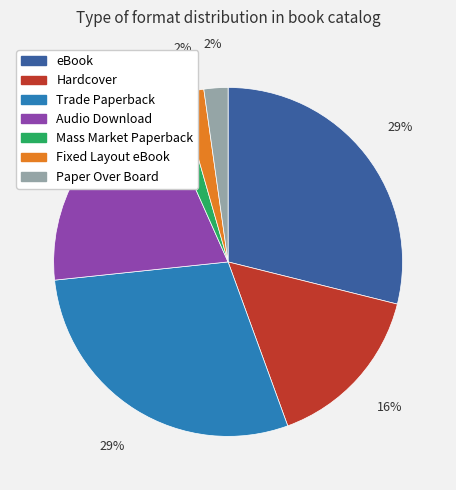

The Mass Market Paperback slice represents 2% of the pie. True or false?

True